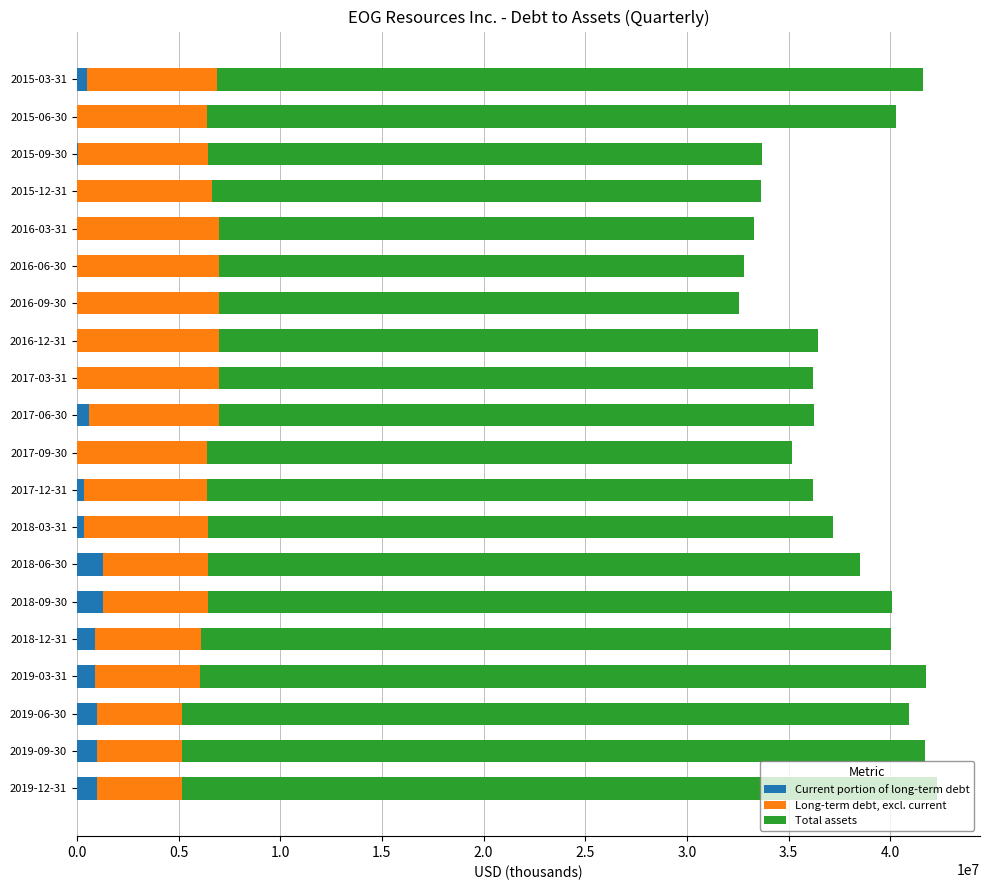

What is the sum of all Current portion of long-term debt values?

9317302